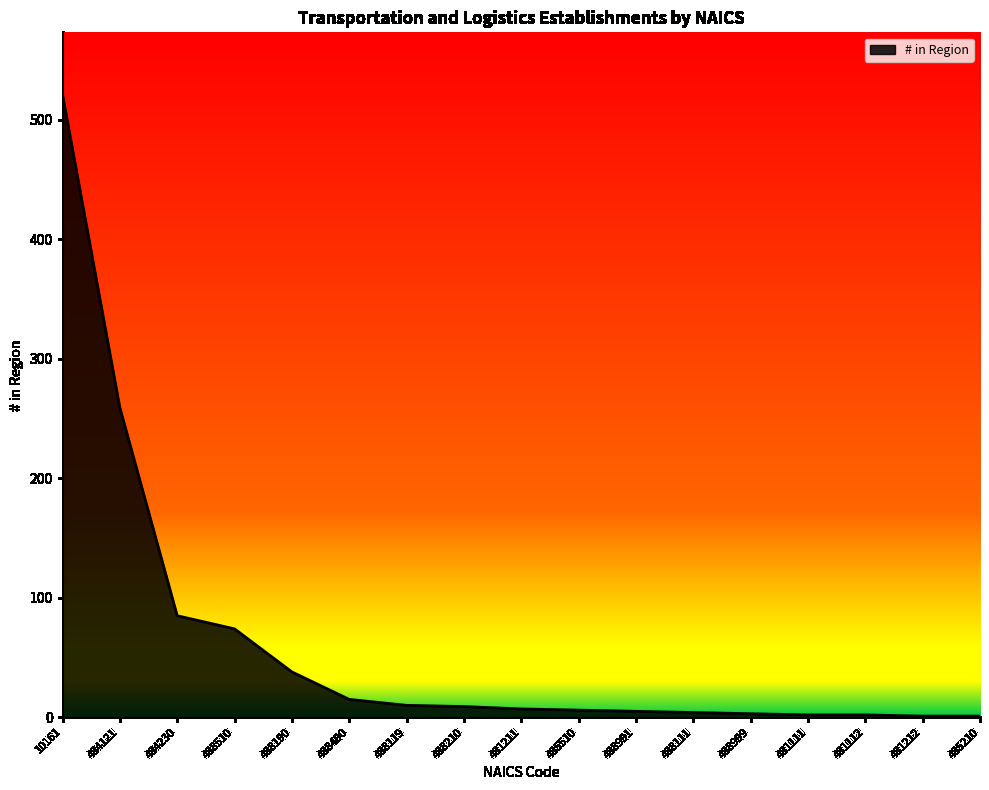

Does the chart display data point markers on the line(s)?

No